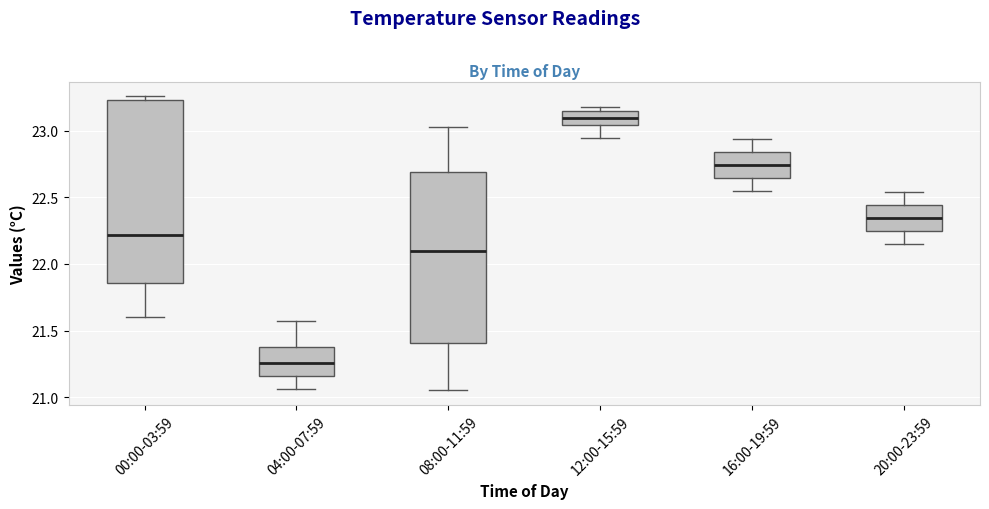

Where does the median line of the box for 00:00-03:59 sit on the y-axis? The values are not printed on the chart, so give them approximately, as read against the axis.

22.20